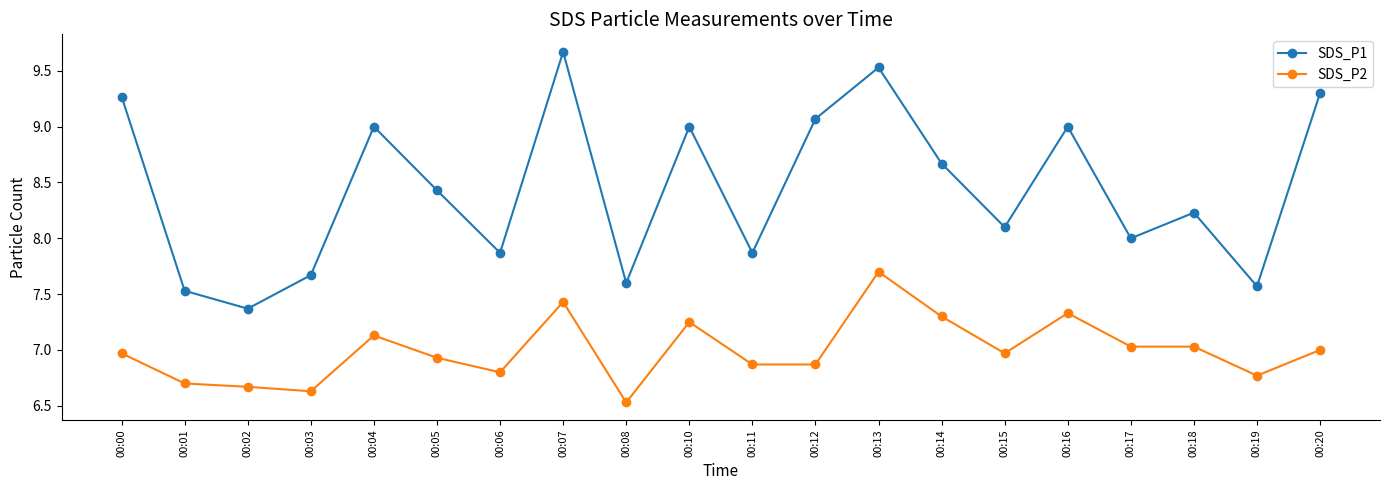

At how many categories does at least one series exceed 7?

20